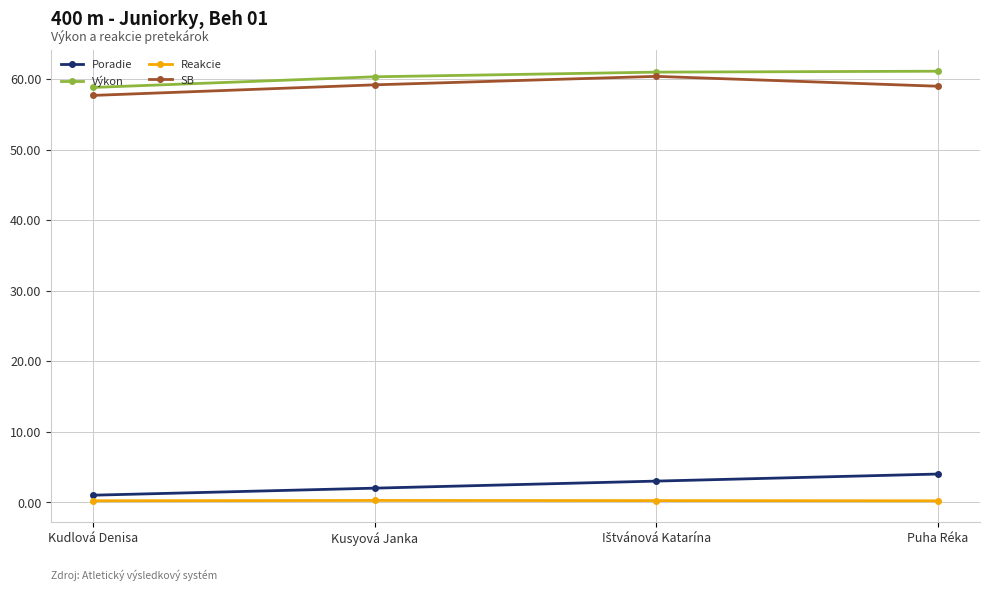

At how many categories does at least one series exceed 15?

4